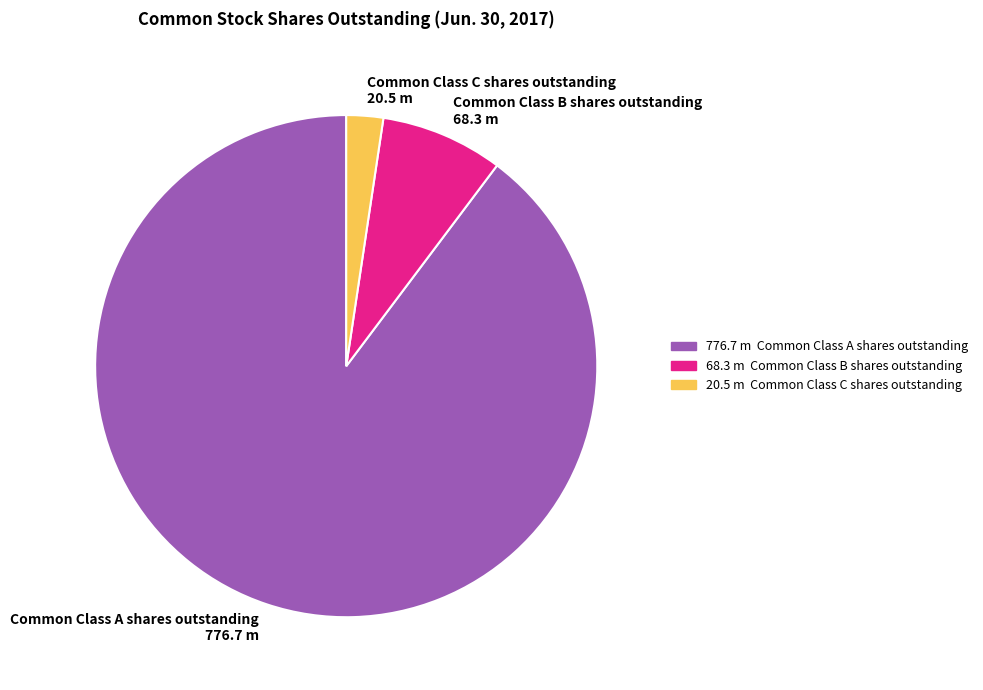

Count the number of slices in the pie.

3